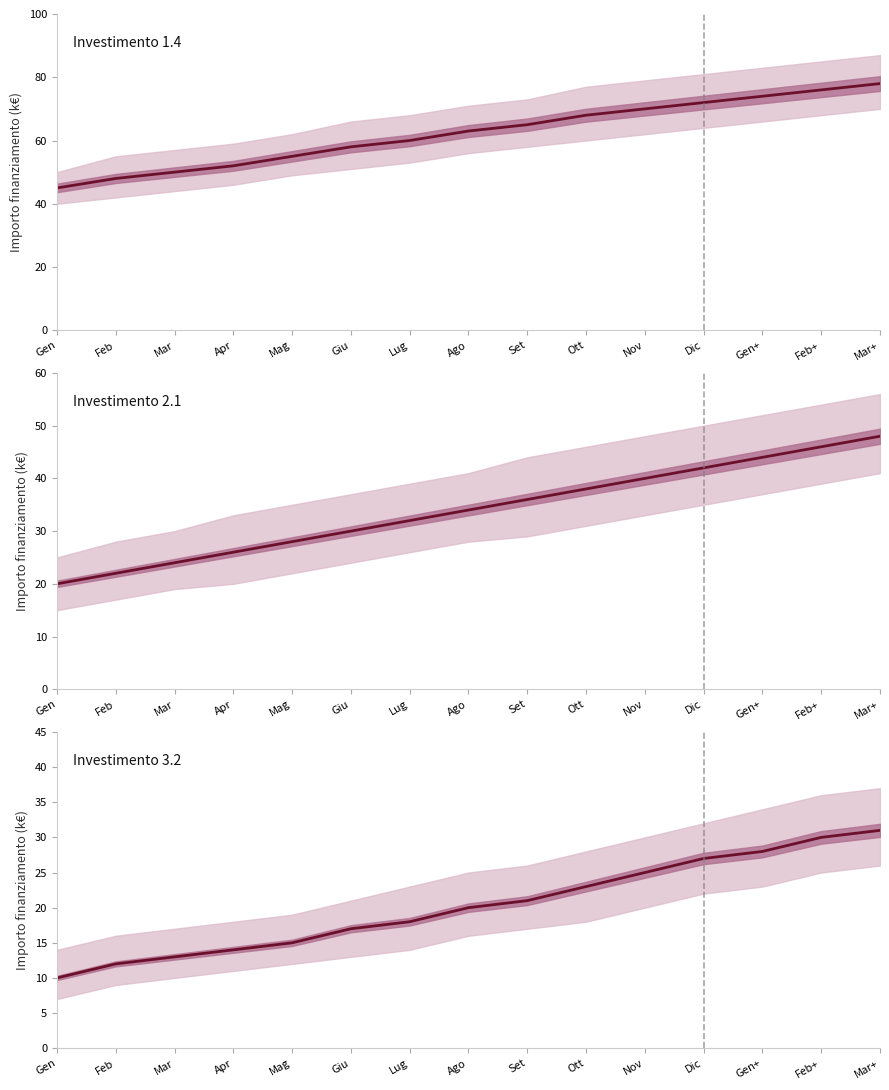

Reading left to right, extract all data points from this chart.

Investimento 1.4: 45	48	50	52	55	58	60	63	65	68	70	72	74	76	78
Investimento 2.1: 20	22	24	26	28	30	32	34	36	38	40	42	44	46	48
Investimento 3.2: 10	12	13	14	15	17	18	20	21	23	25	27	28	30	31